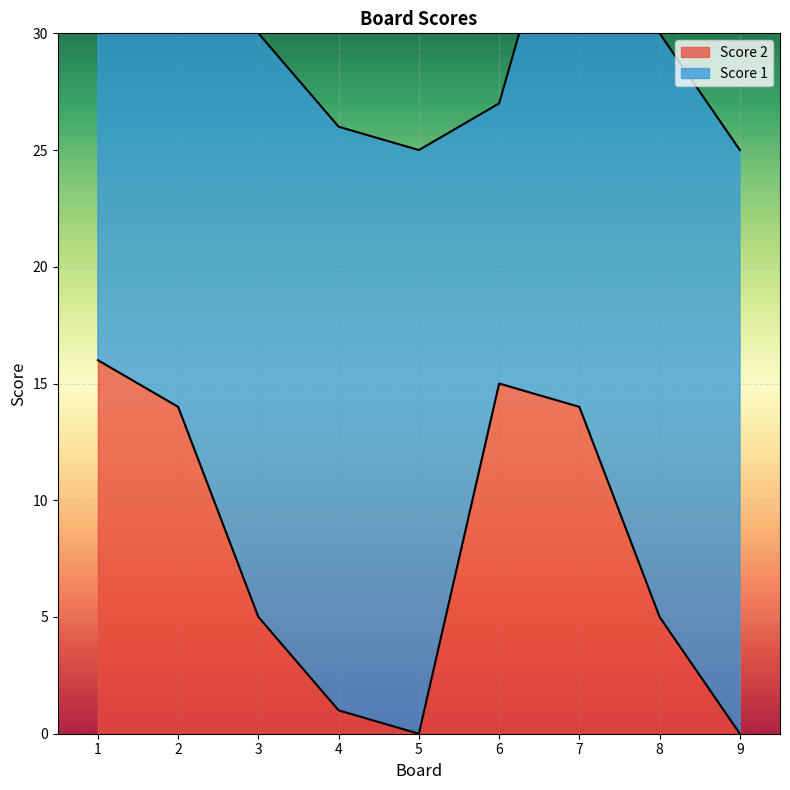

The chart shows a value of 5 at 3. True or false?

True